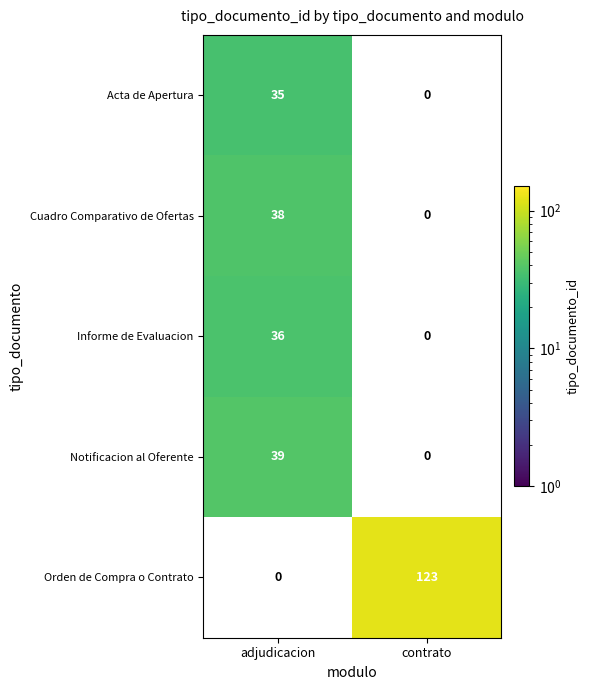

The Orden de Compra o Contrato series shows 123 at contrato. True or false?

True